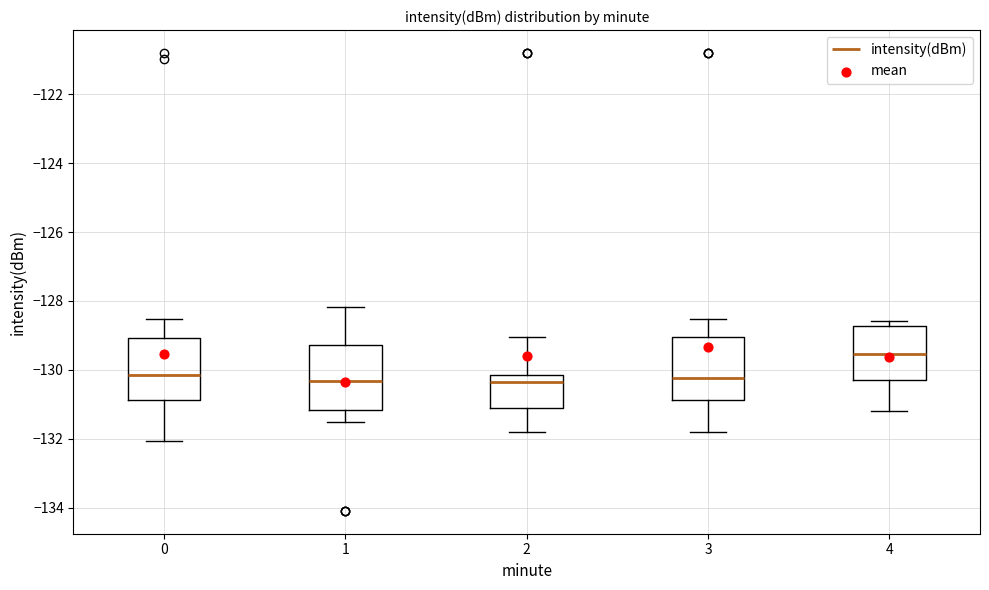

Reading left to right, transcribe this box plot: for each box, give where its median line is, the range the box spans, and where its two whiskers end, as read against the y-axis. The values are not printed on the chart, so give them approximately, as read against the axis.

0: median -130.2, box -130.8 to -129.0, whiskers -132.0 to -128.6
1: median -130.4, box -131.2 to -129.2, whiskers -131.6 to -128.2
2: median -130.4, box -131.0 to -130.2, whiskers -131.8 to -129.0
3: median -130.2, box -130.8 to -129.0, whiskers -131.8 to -128.6
4: median -129.6, box -130.4 to -128.8, whiskers -131.2 to -128.6